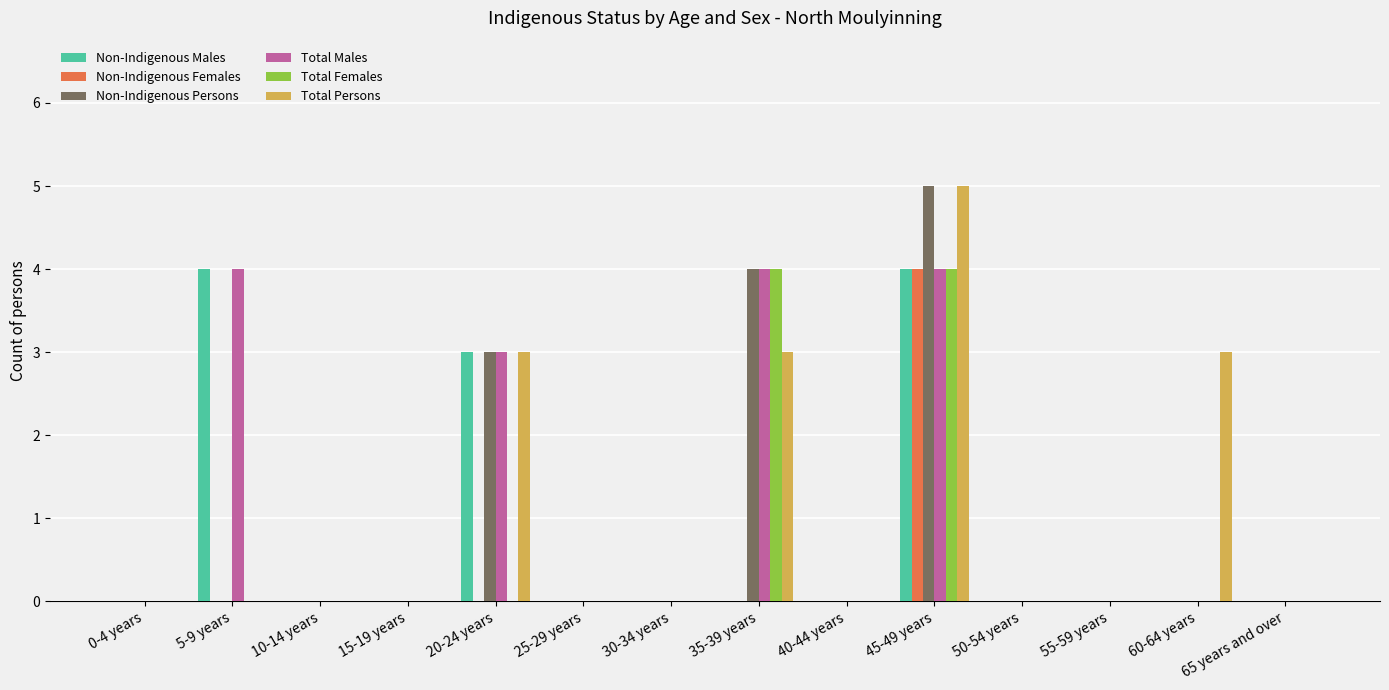

What is the total value across all series at 35-39 years?

15